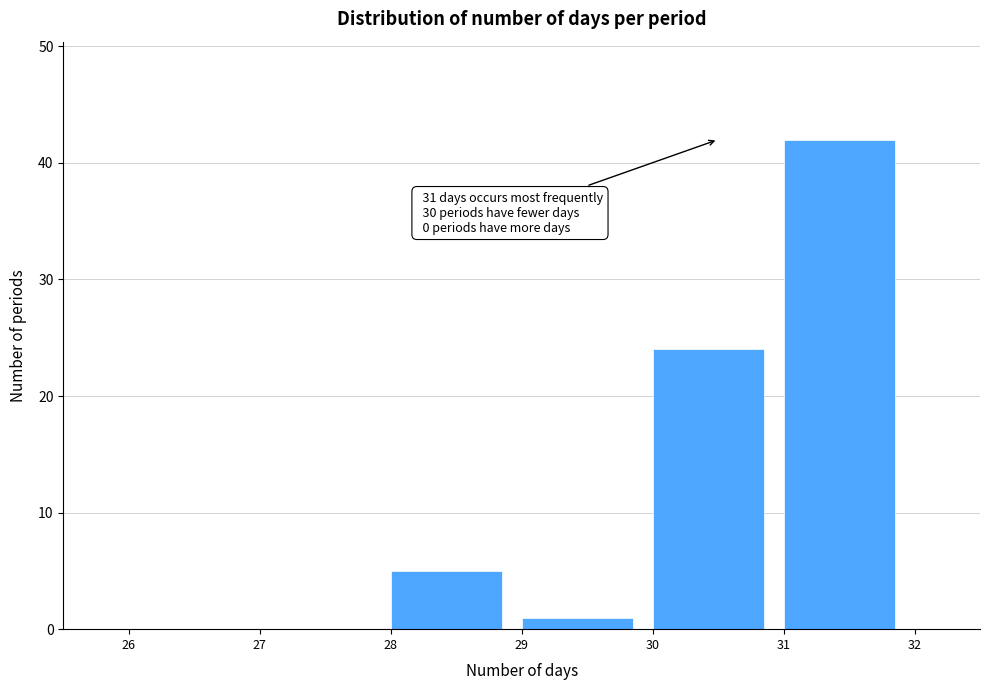

Which range on the x-axis has the tallest bar?

31 to 32